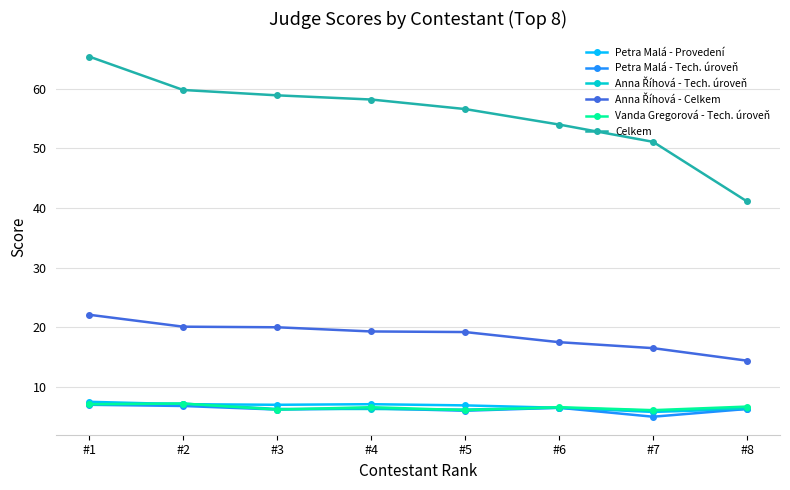

What is the sum of the Vanda Gregorová - Tech. úroveň values at #2 and #3?

13.4